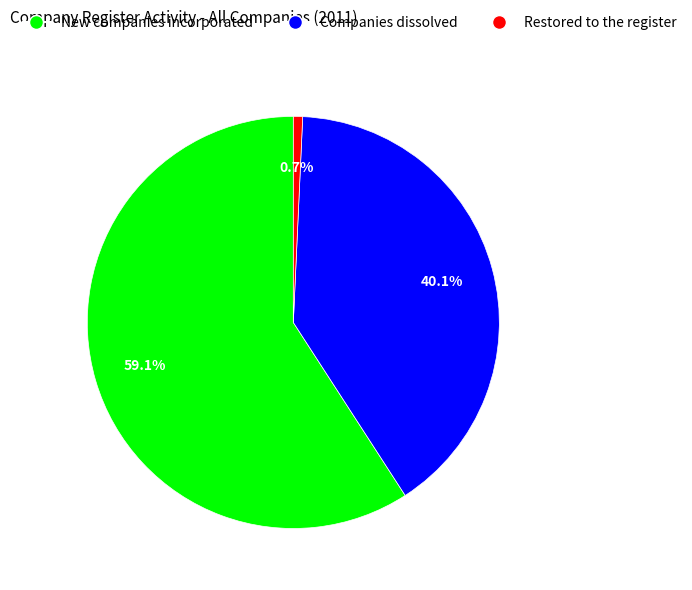

Which slice is the smallest?

Restored to the register